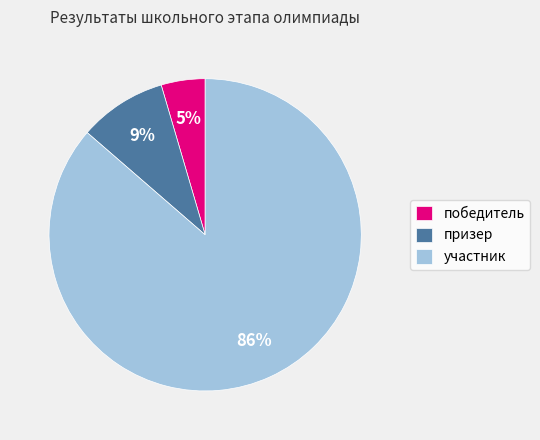

Rank the categories by value from highest to lowest.

участник, призер, победитель